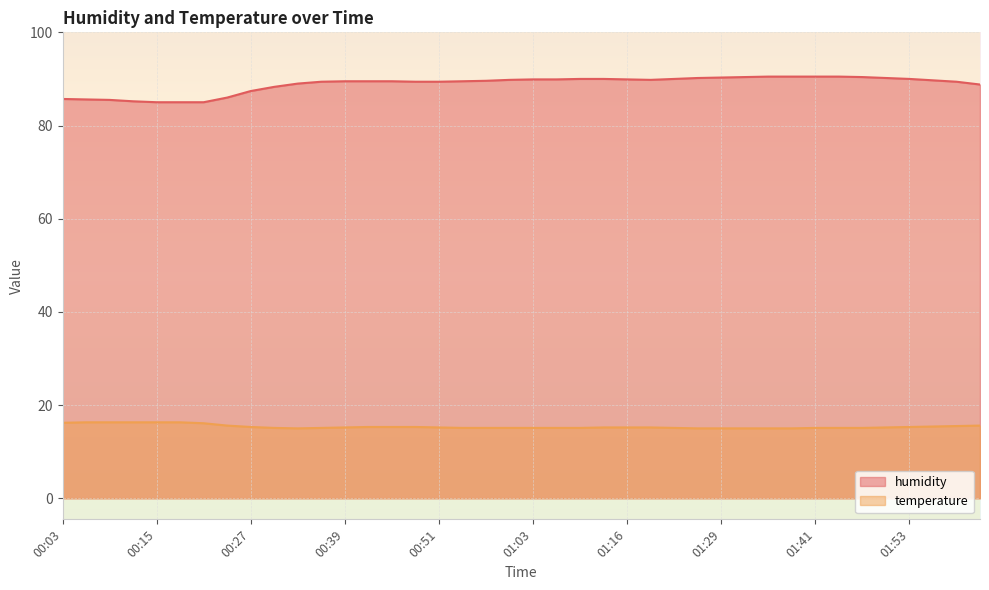

What are all the series names shown in the legend?

humidity, temperature